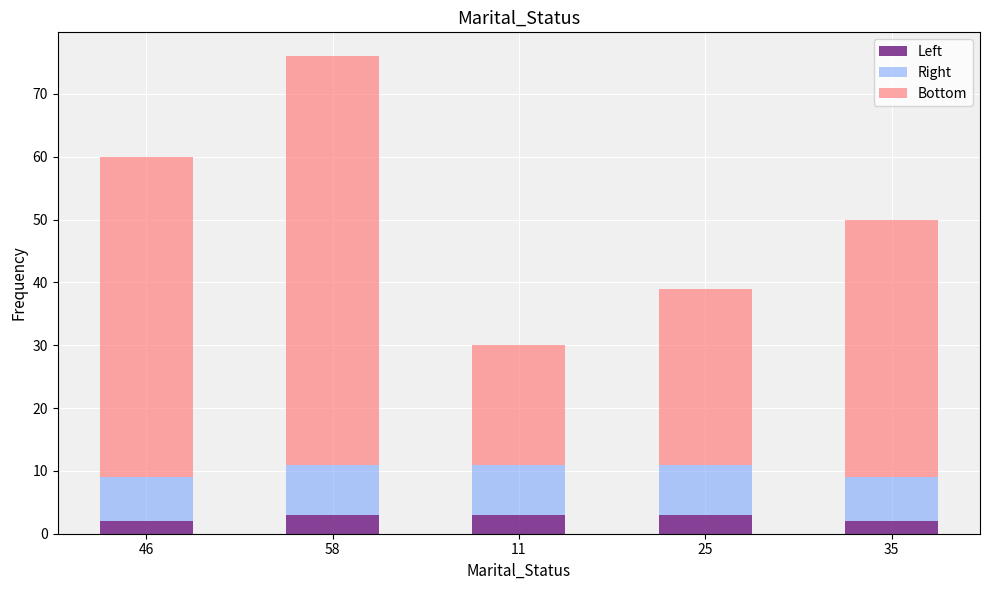

What is the total value across all series at 58?

76